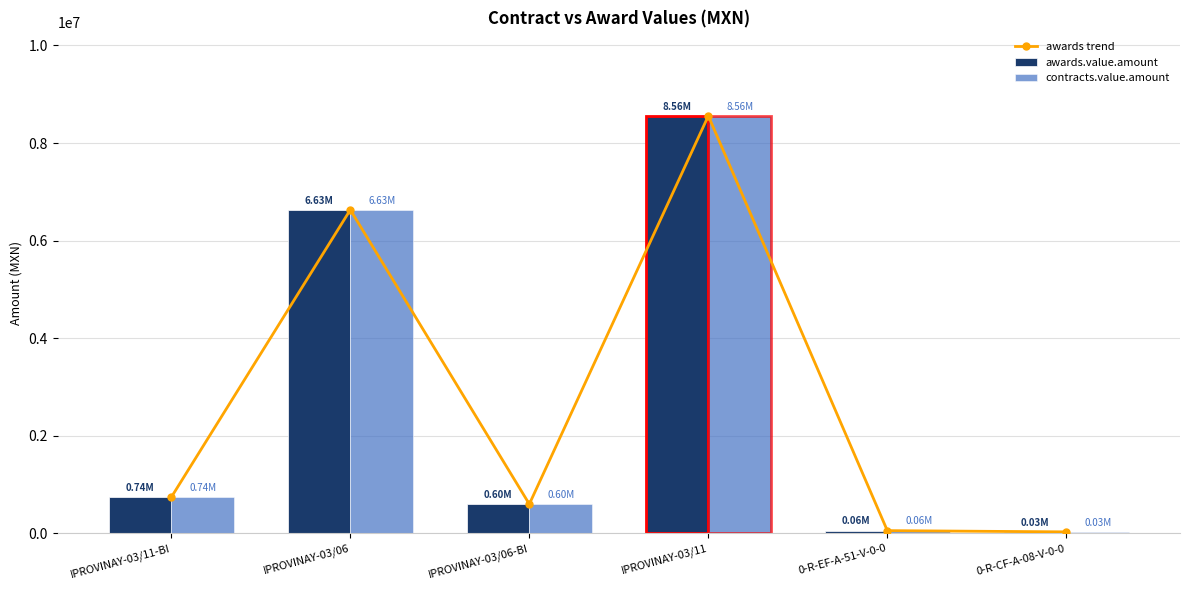

What is the maximum value shown in the chart?

8557649.2